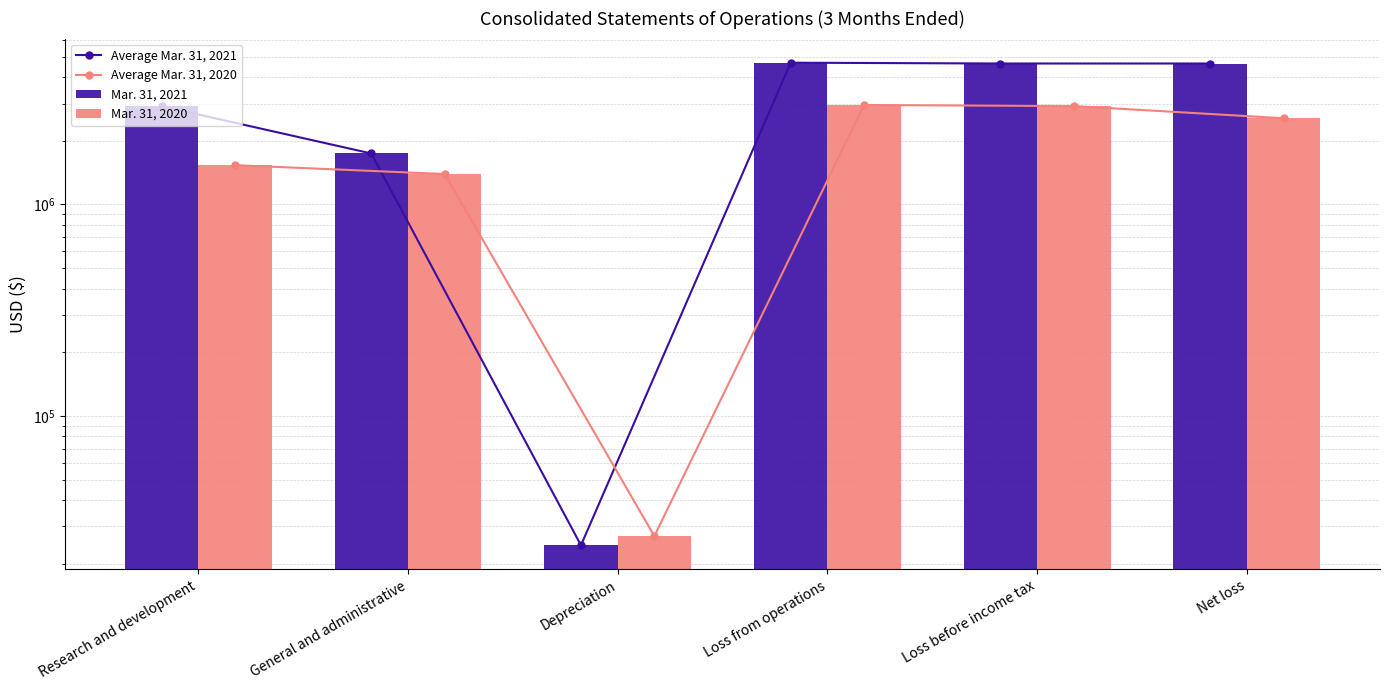

Which series has the largest range (max minus min)?

Average Mar. 31, 2021